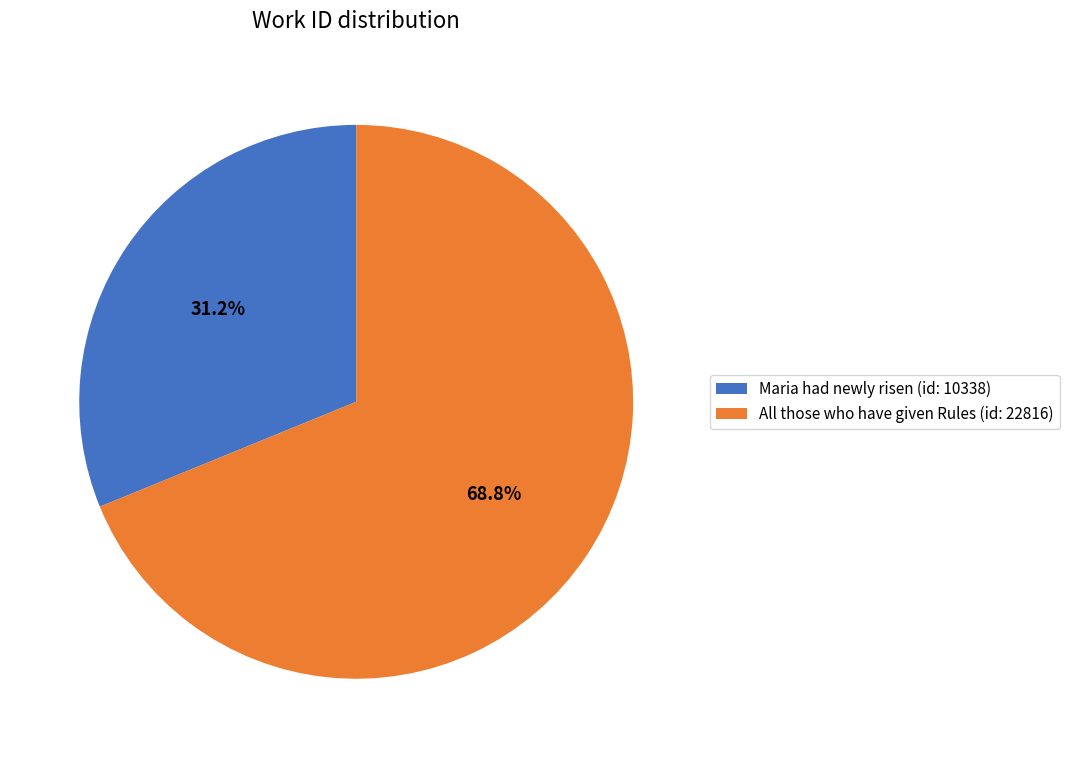

Which has a higher value, Maria had newly risen (id: 10338) or All those who have given Rules (id: 22816)?

All those who have given Rules (id: 22816)